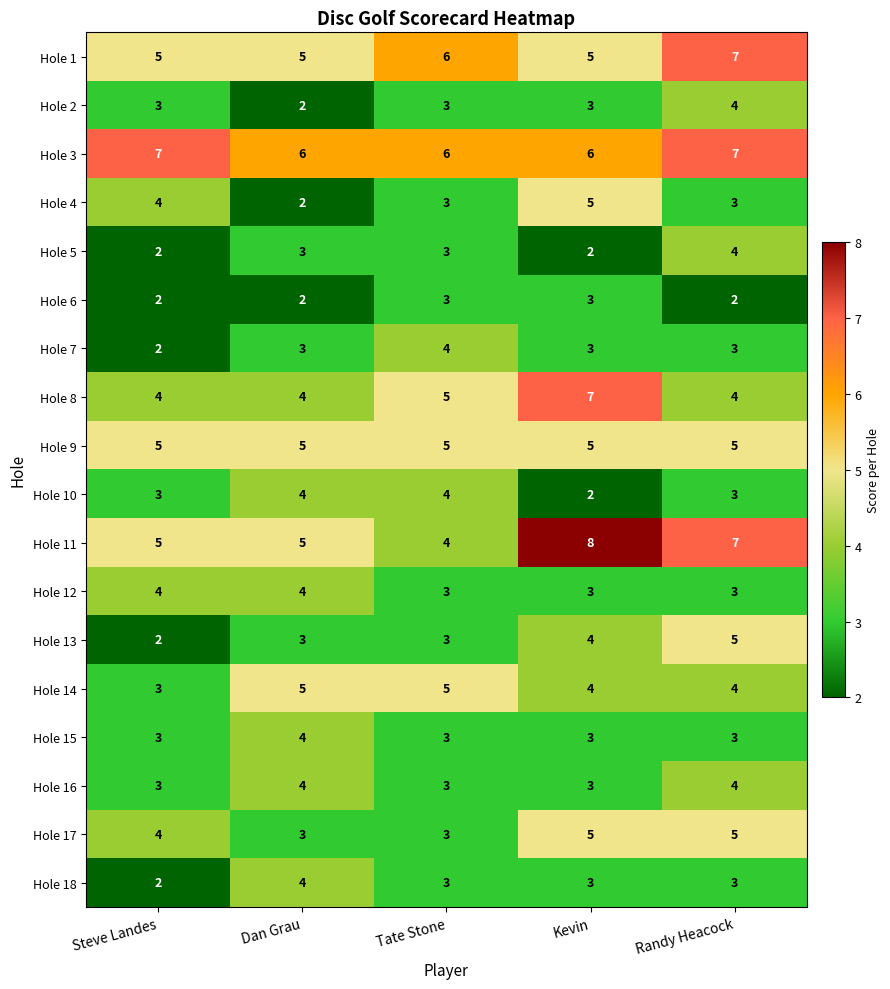

What is the greatest value displayed?

8